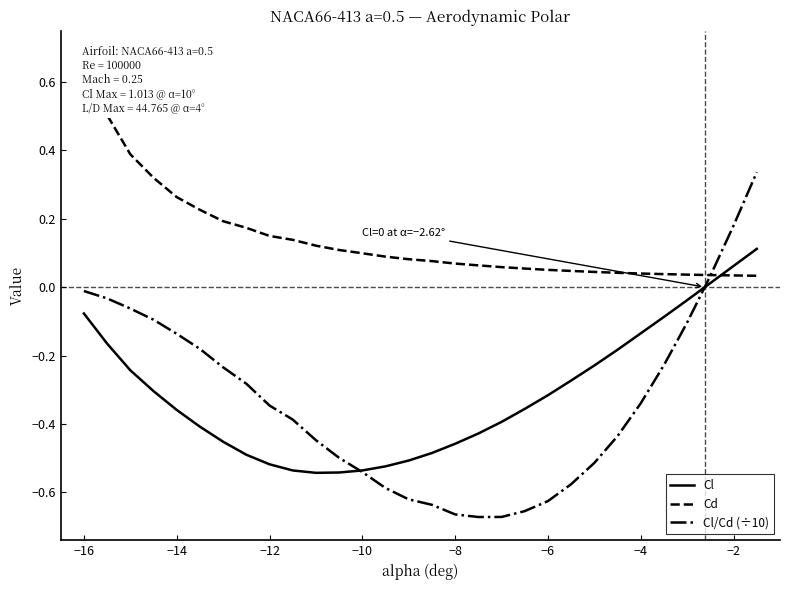

True or false: Cl has a value of 0.0 at −2.

False